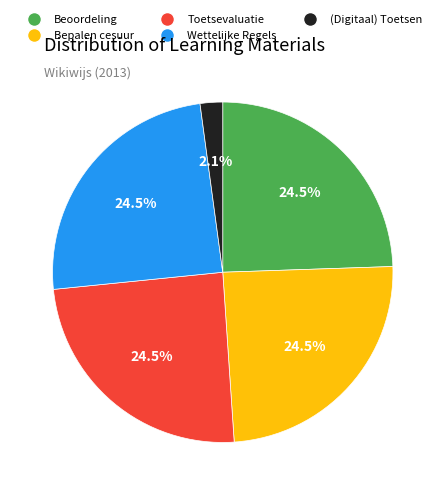

Is there any slice that represents more than half of the pie?

No